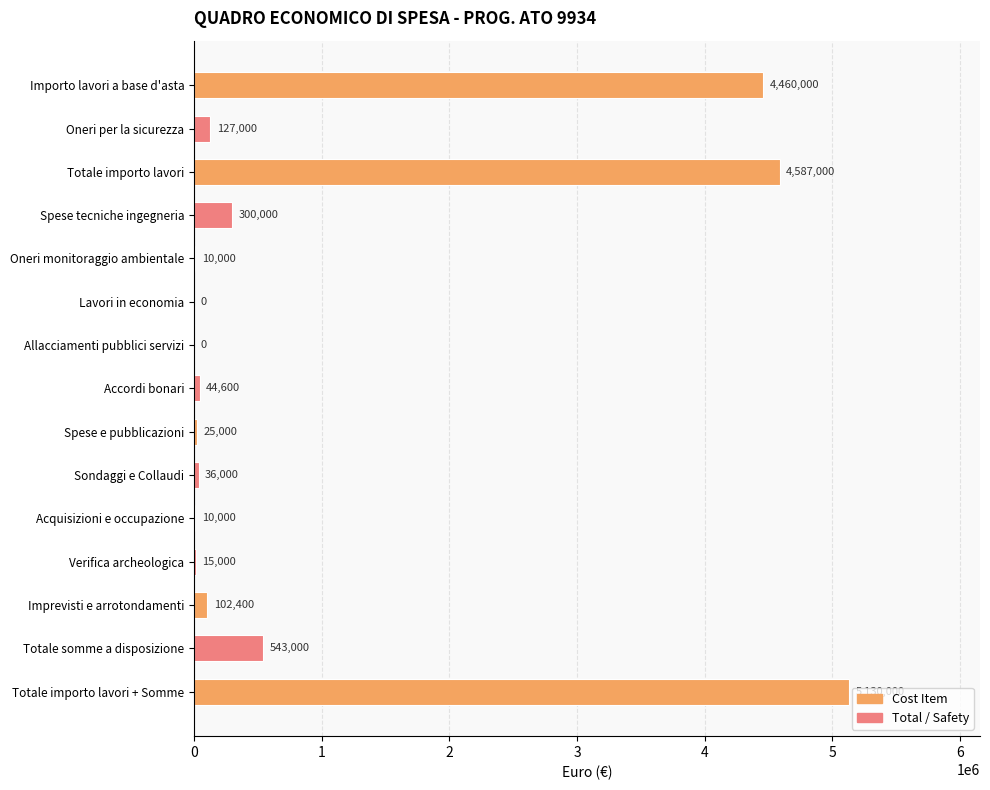

What is the sum of all values?

15390000